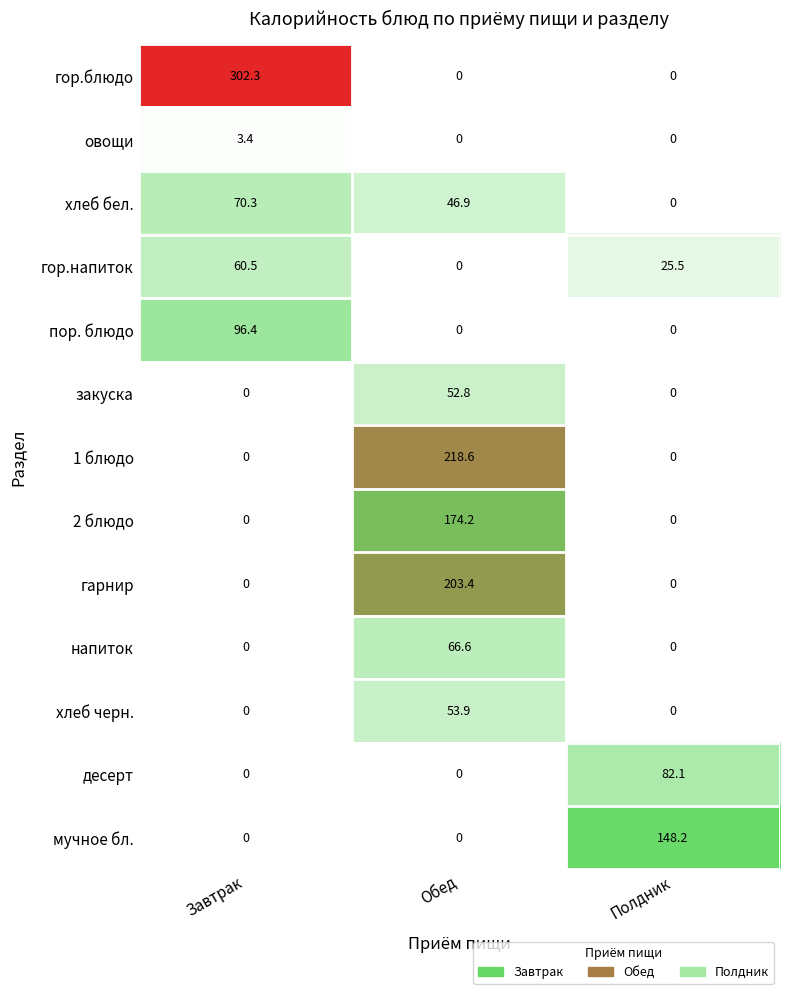

What is the sum of the закуска values at Обед and Полдник?

52.8